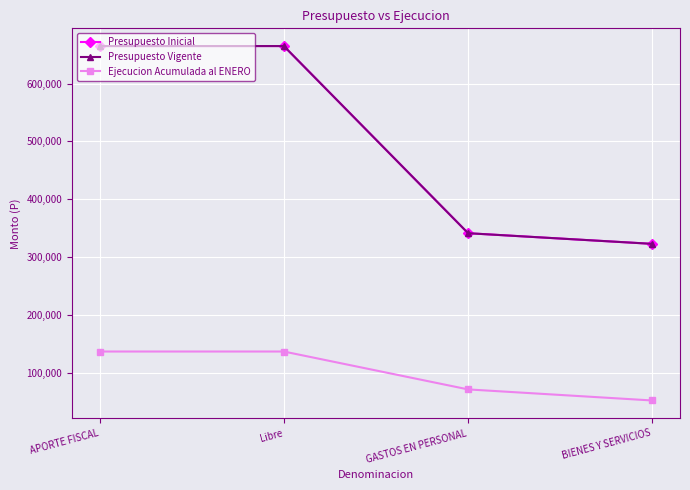

Is this an area chart (filled region under the line)?

No